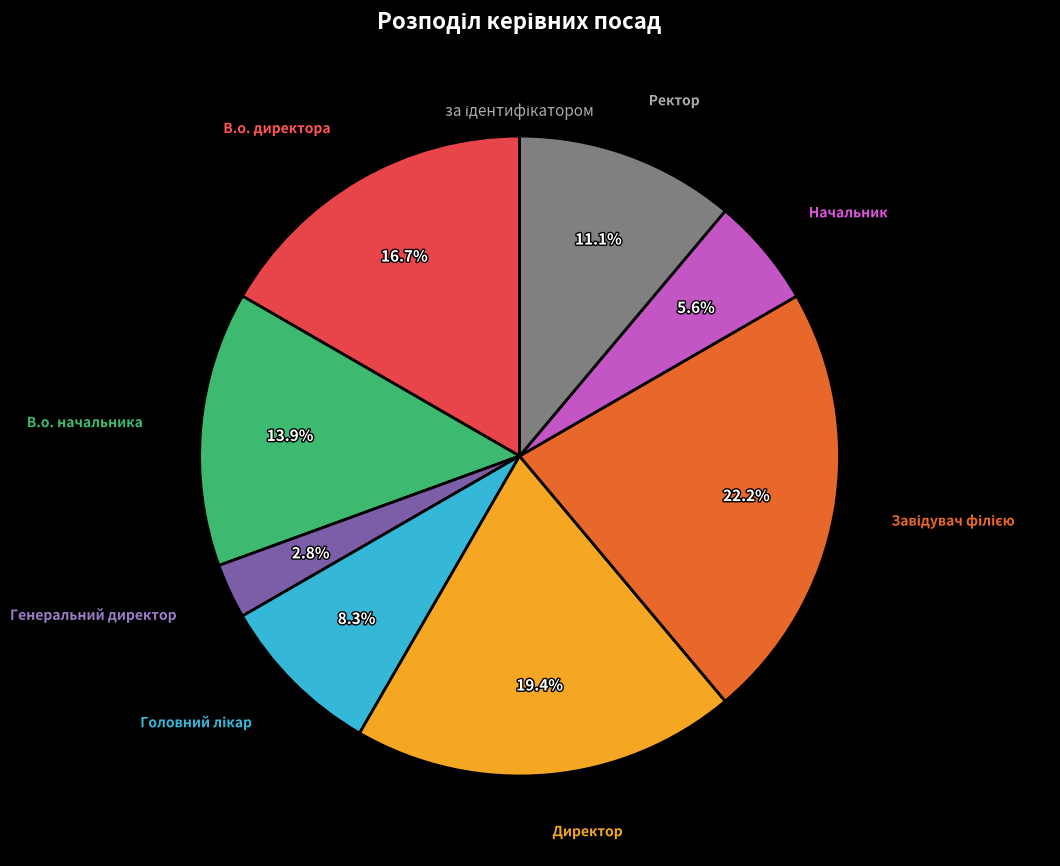

Combined, do Начальник and Генеральний директор account for over 50%?

No